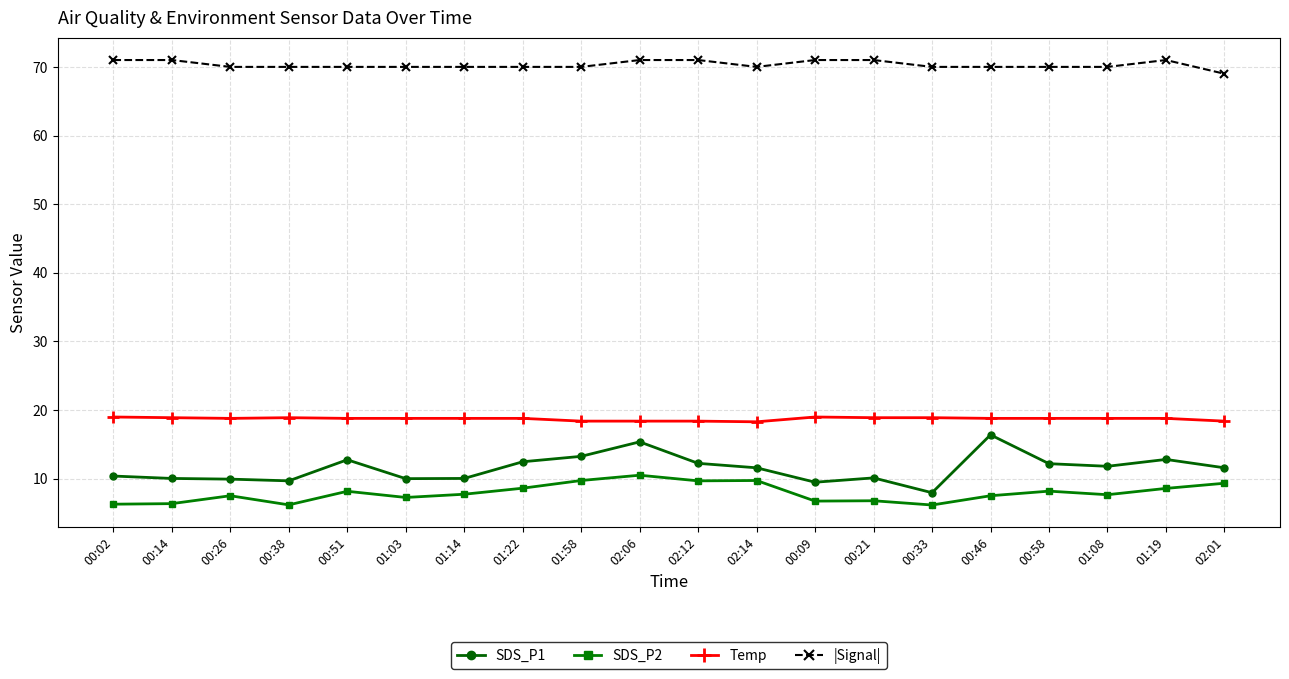

True or false: Temp and SDS_P2 intersect in this chart.

False